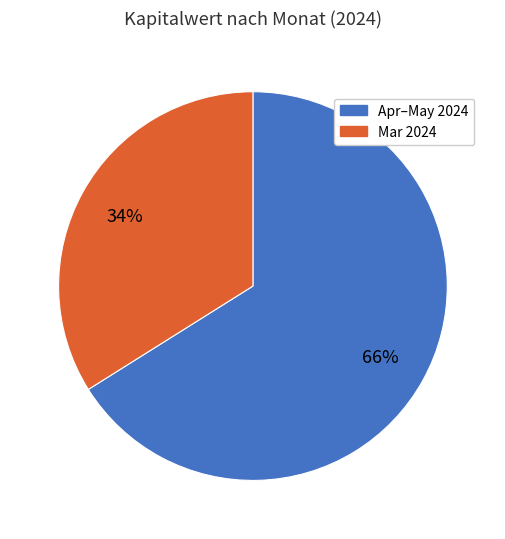

Is there a majority slice in this chart?

Yes